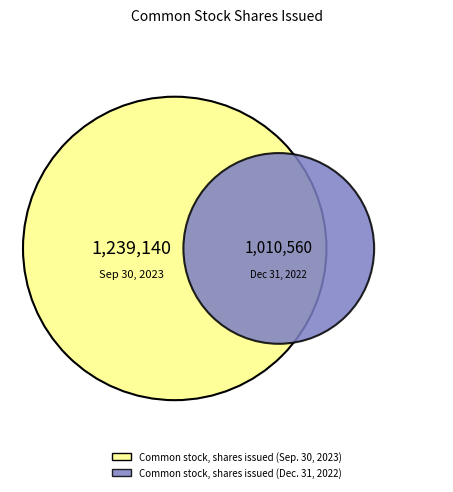

To the nearest percent, what is the average slice percentage?

50%